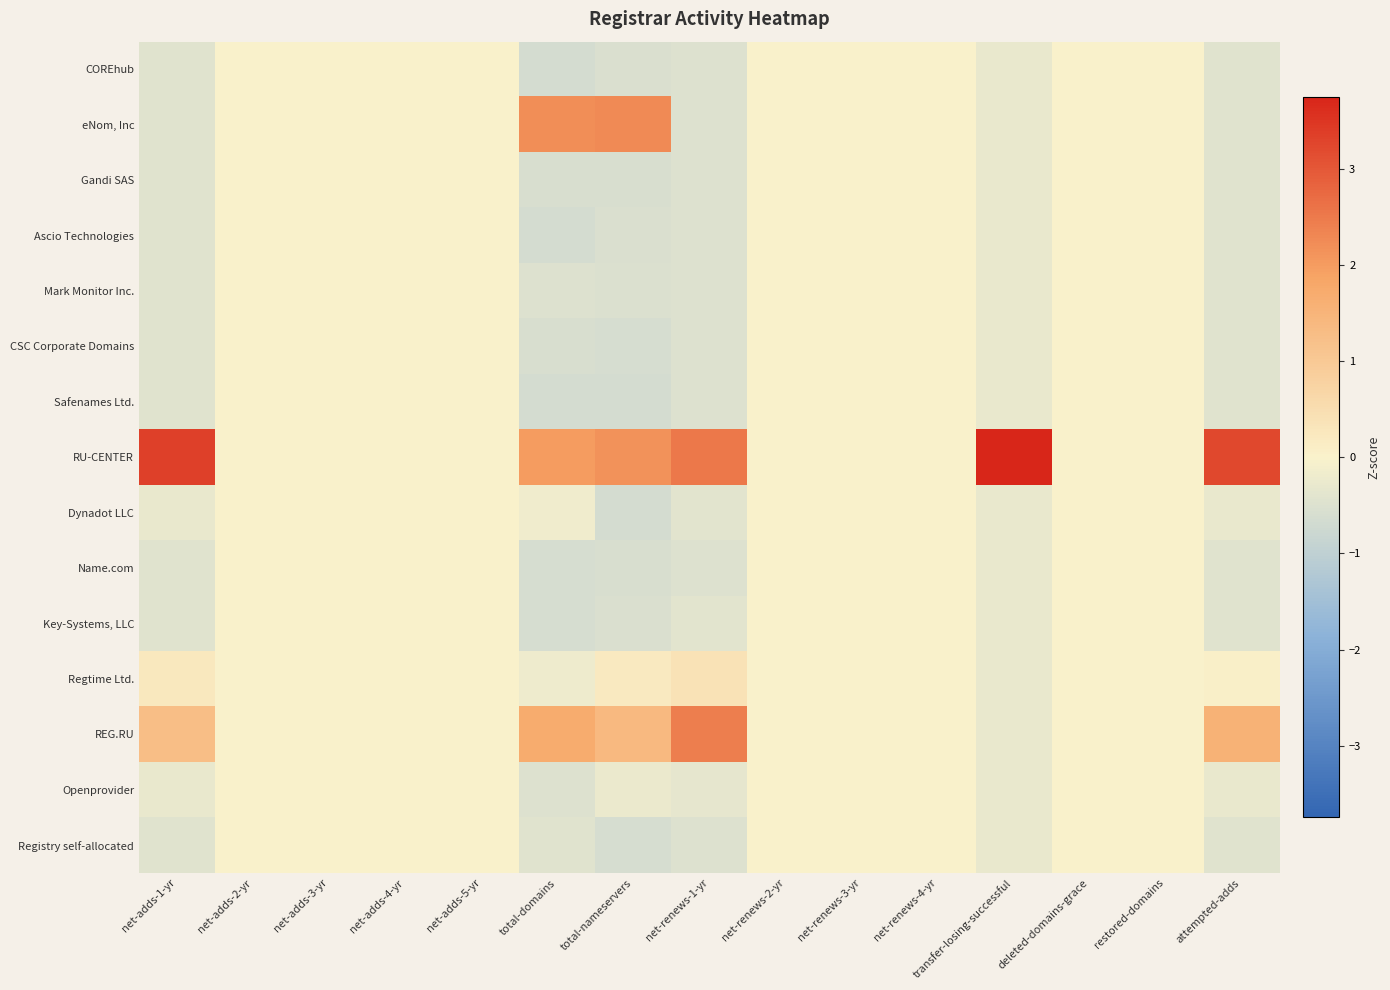

How many series are shown in this chart?

15